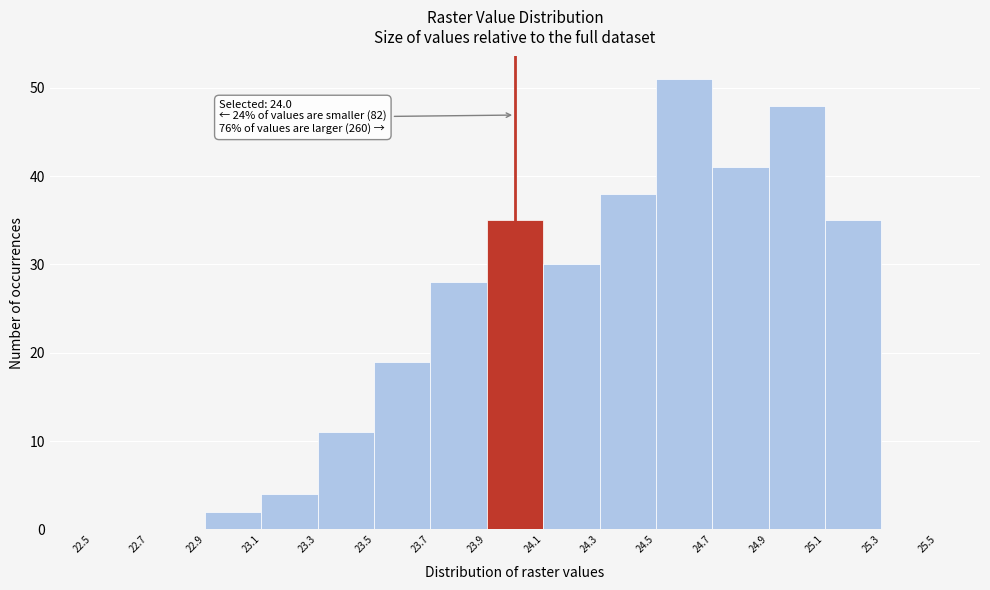

Over which range of the x-axis is the bar tallest?

24.5 to 24.7